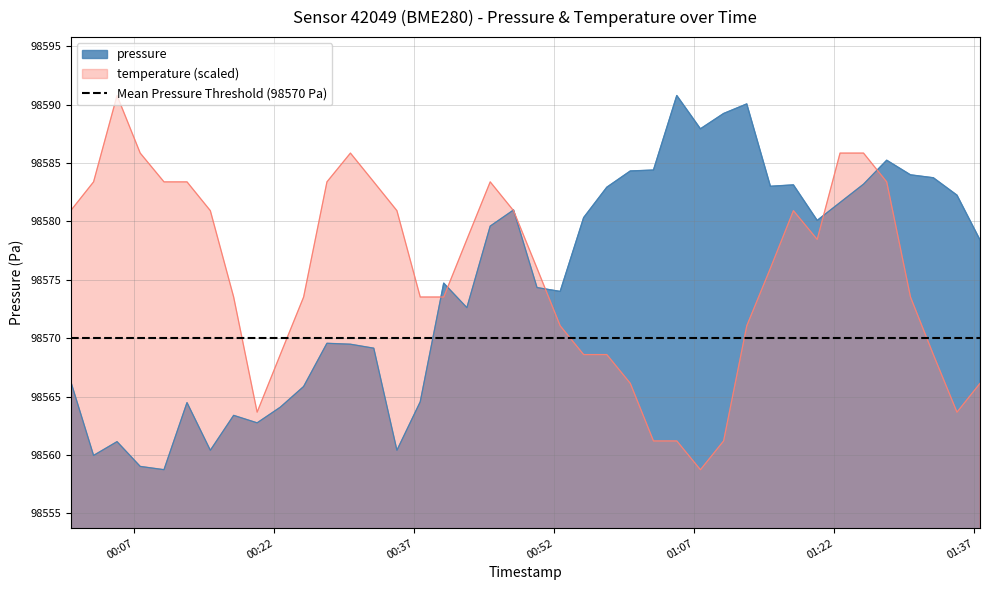

Is it true that pressure equals 26429.3 at 2023-02-12T00:20:09?

False